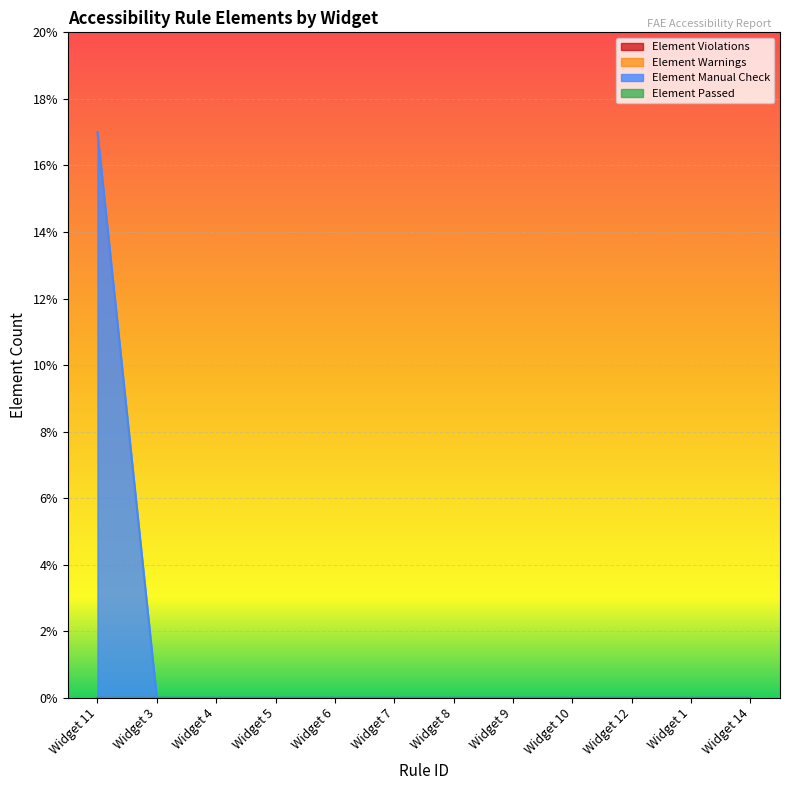

At which label does Element Manual Check reach its peak?

Widget 11